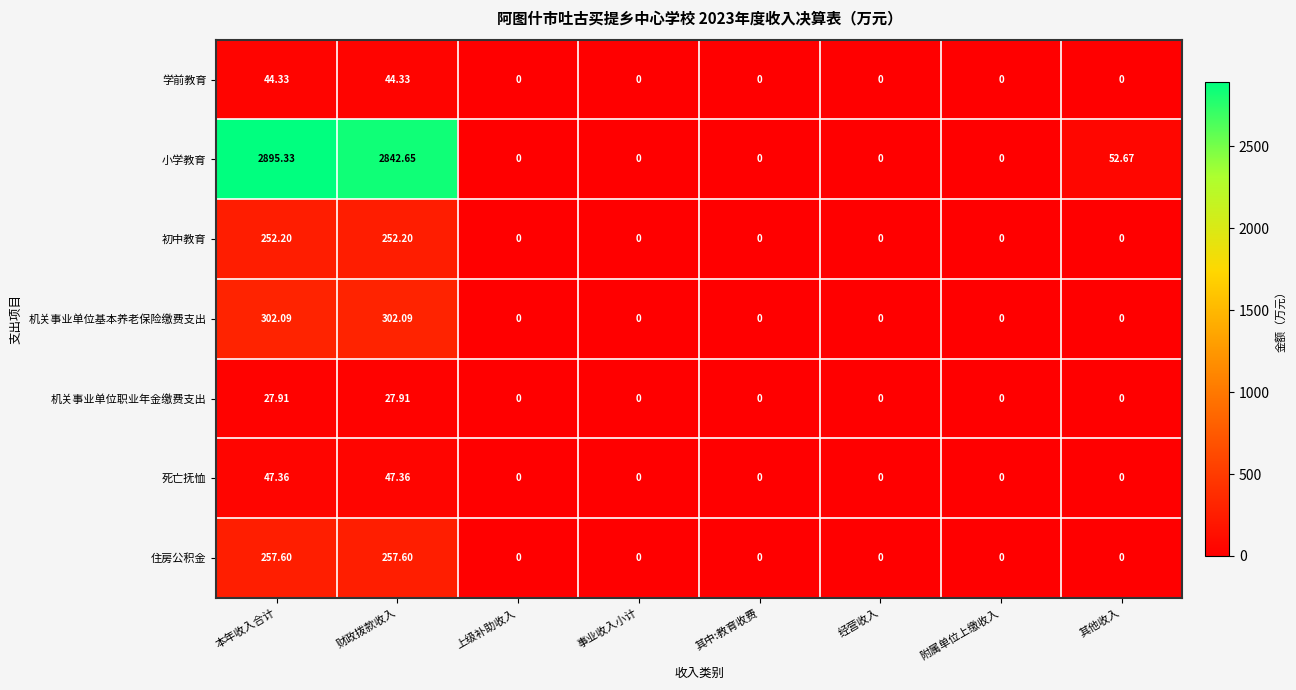

Which series has the largest range (max minus min)?

小学教育